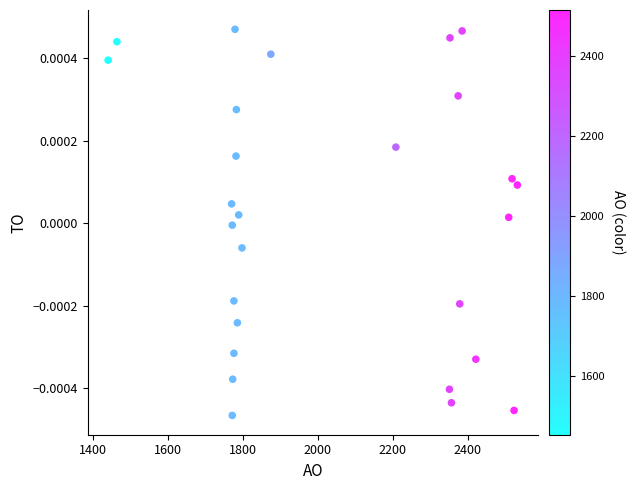

What is the range of X values (max minus min)?

1092.0